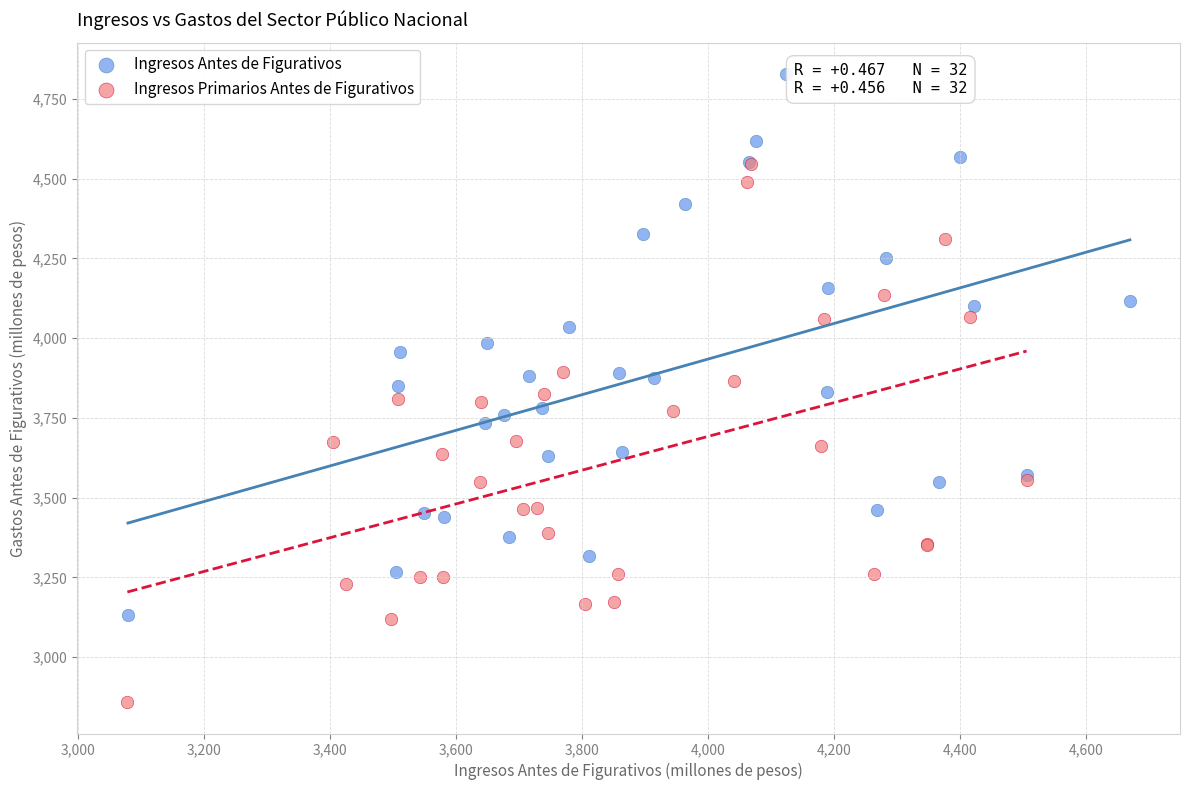

Which series contains the lowest Y value?

Ingresos Primarios Antes de Figurativos